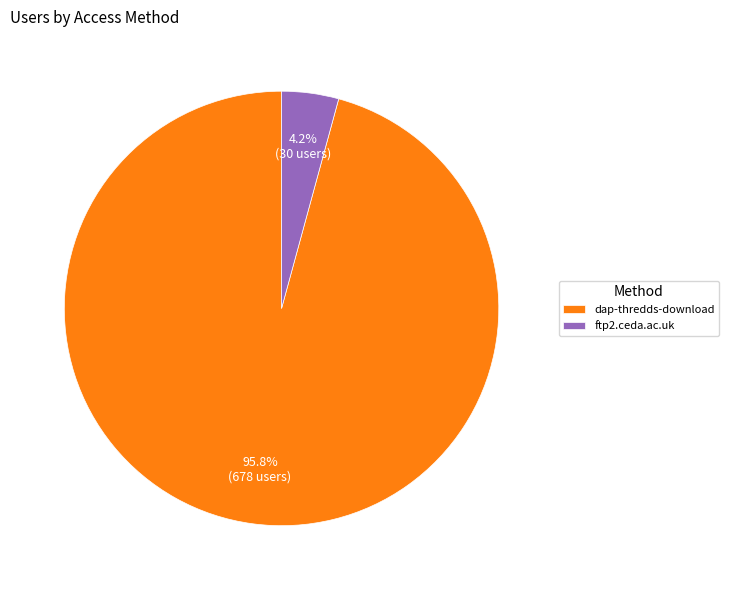

Which slice is the largest?

dap-thredds-download